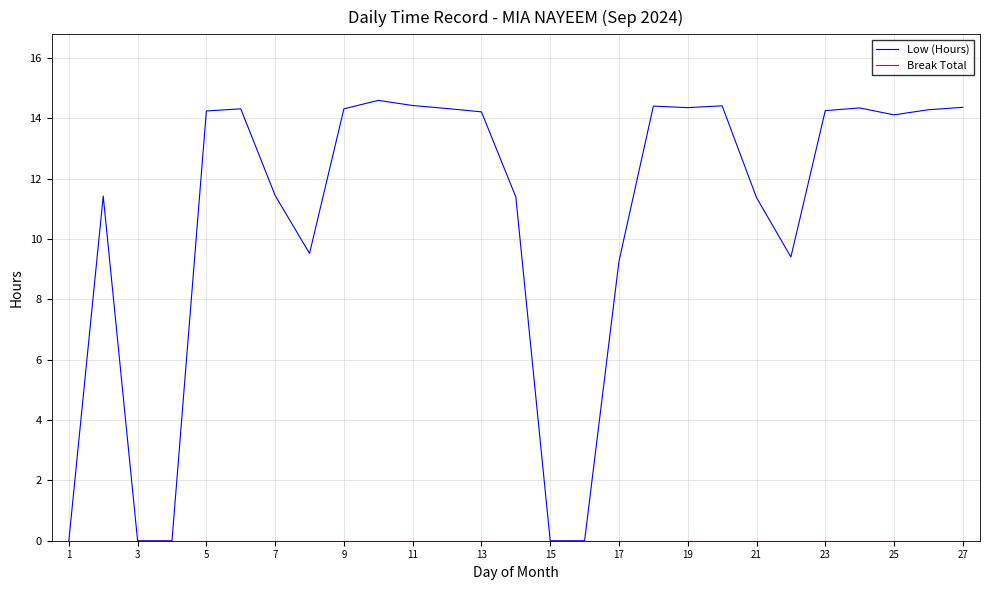

Which series has the widest spread of values?

Low (Hours)